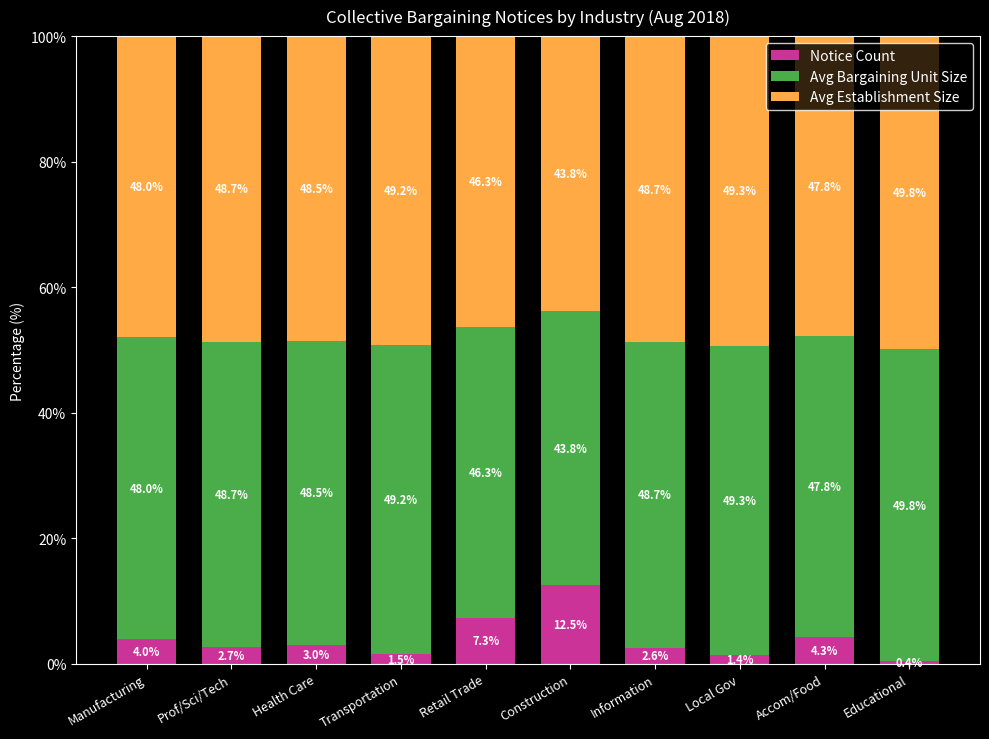

The Notice Count series shows 4.3 at Accom/Food. True or false?

True